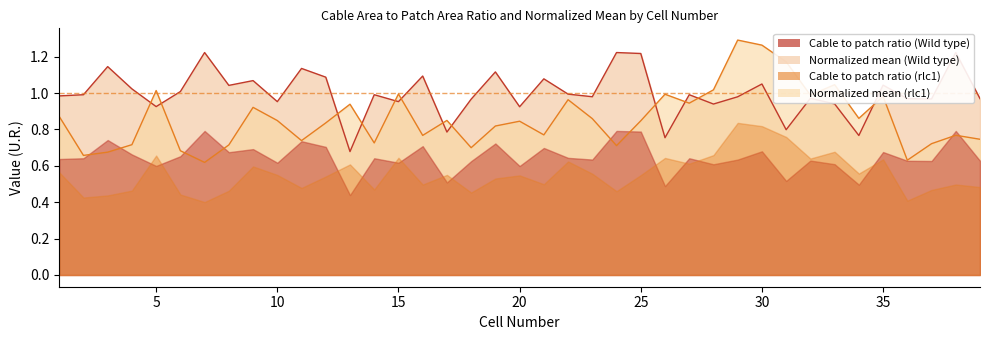

Which series ends up on top after the final intersection of Cable to patch ratio (Wild type) and Cable to patch ratio (rlc1)?

Cable to patch ratio (Wild type)